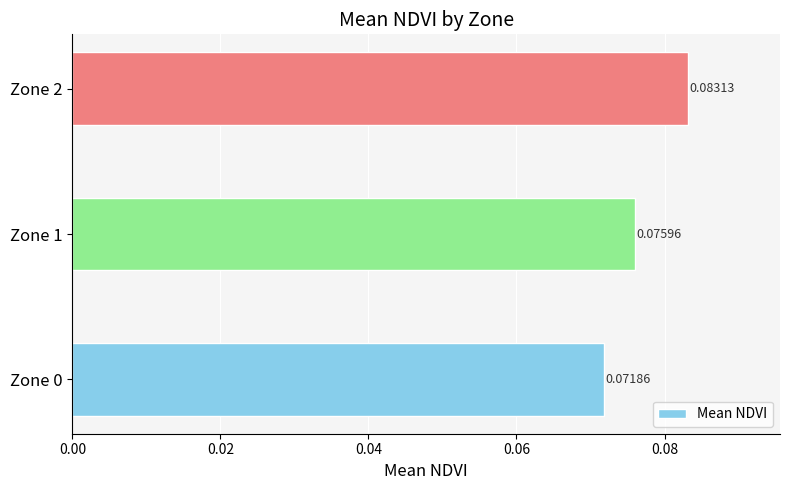

List the labels in order of value, smallest first.

Zone 0, Zone 1, Zone 2